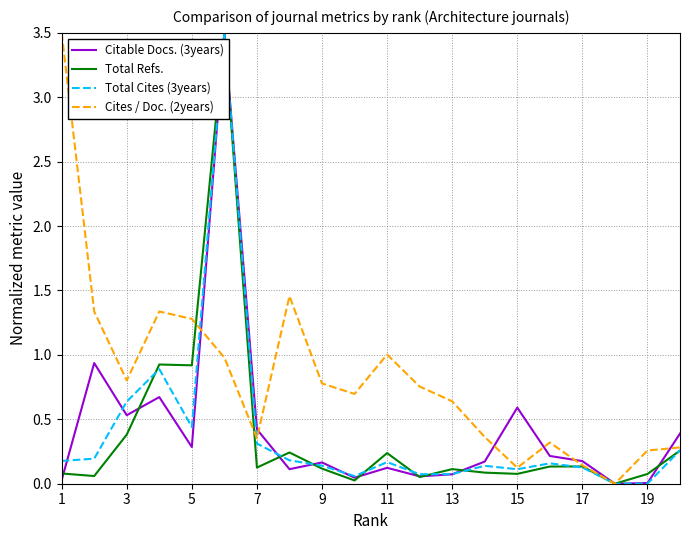

What is the greatest value displayed?

3.5